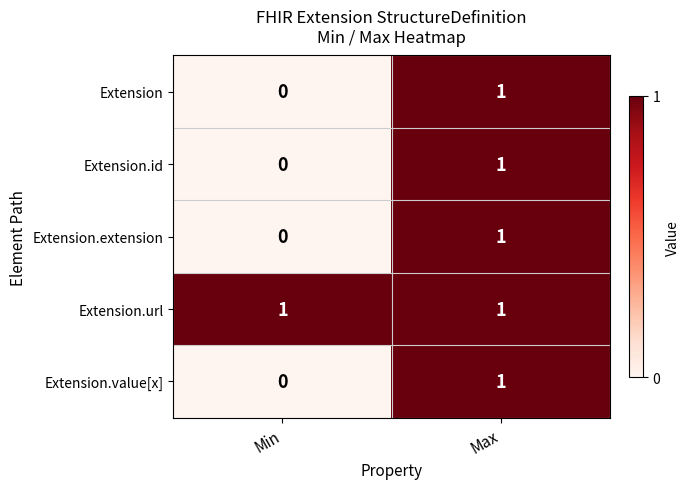

List the labels in order of Extension.value[x] value, largest first.

Max, Min